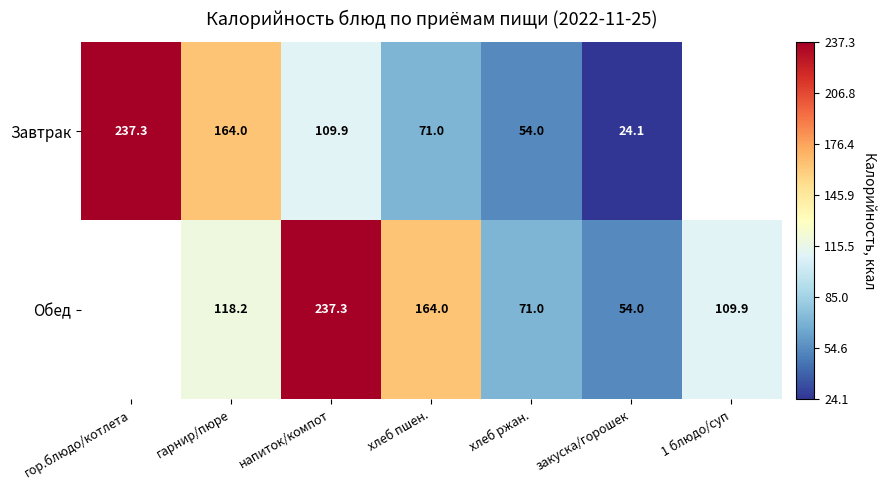

The value of Обед at закуска/горошек is 81.0. True or false?

False